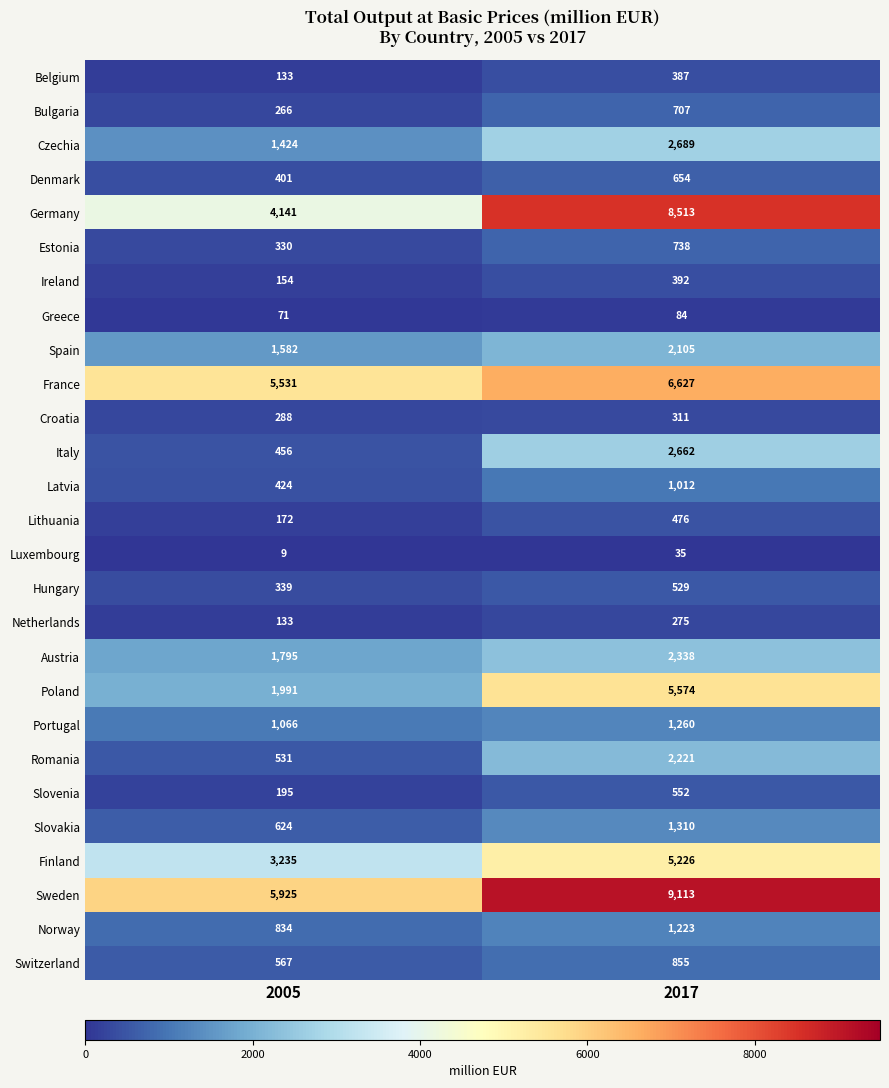

At 2017, list the series in order from largest to smallest.

Sweden, Germany, France, Poland, Finland, Czechia, Italy, Austria, Romania, Spain, Slovakia, Portugal, Norway, Latvia, Switzerland, Estonia, Bulgaria, Denmark, Slovenia, Hungary, Lithuania, Ireland, Belgium, Croatia, Netherlands, Greece, Luxembourg